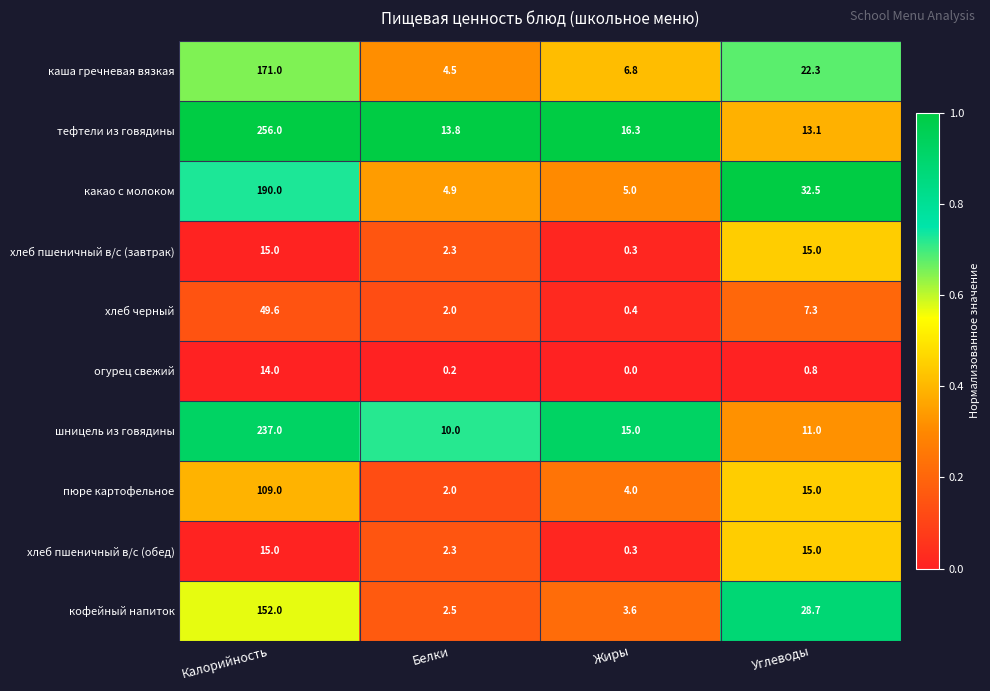

Which series has the largest range (max minus min)?

тефтели из говядины